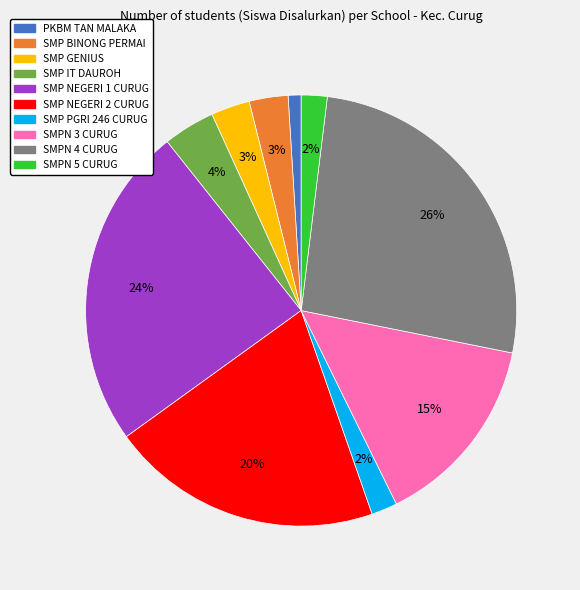

Does PKBM TAN MALAKA account for over 50% of the chart?

No